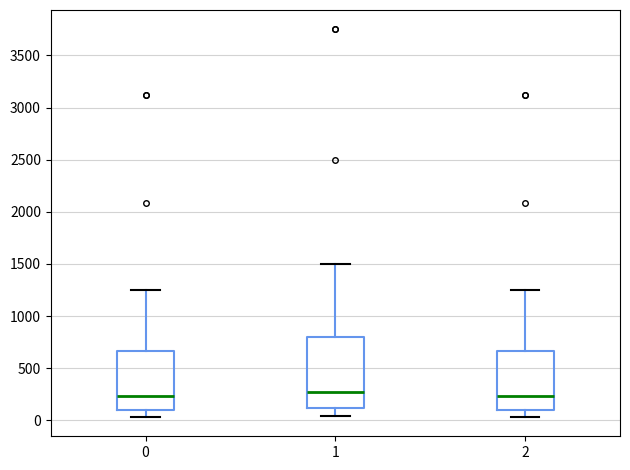

Which box is the tallest, from its lower edge to its upper edge?

1